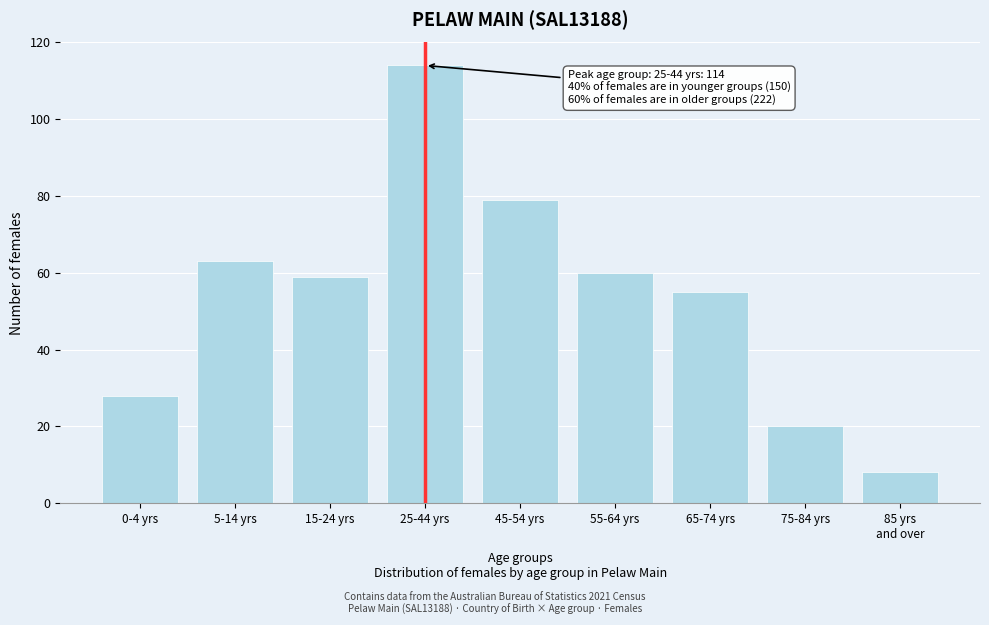

Reading left to right, extract all data points from this chart.

28	63	59	114	79	60	55	20	8